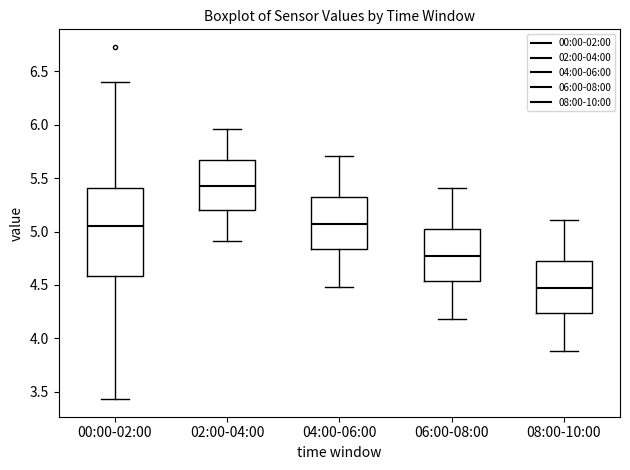

Which box is the tallest, from its lower edge to its upper edge?

00:00-02:00